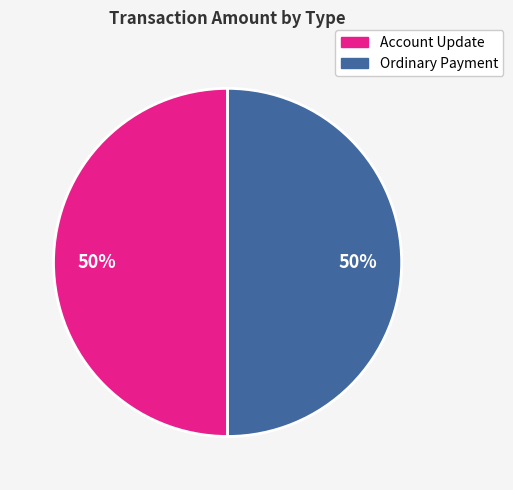

Approximately how many times larger is the value at Ordinary Payment compared to Account Update?

1.0